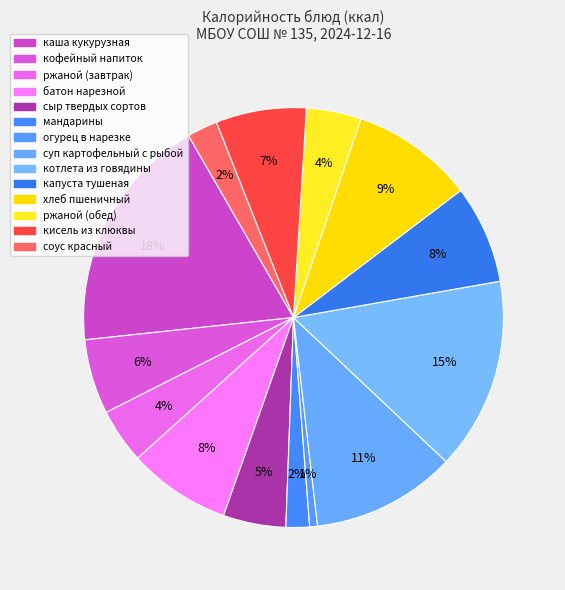

Rank the categories by value from lowest to highest.

огурец в нарезке, мандарины, соус красный, ржаной (завтрак), ржаной (обед), сыр твердых сортов, кофейный напиток, кисель из клюквы, капуста тушеная, батон нарезной, хлеб пшеничный, суп картофельный с рыбой, котлета из говядины, каша кукурузная